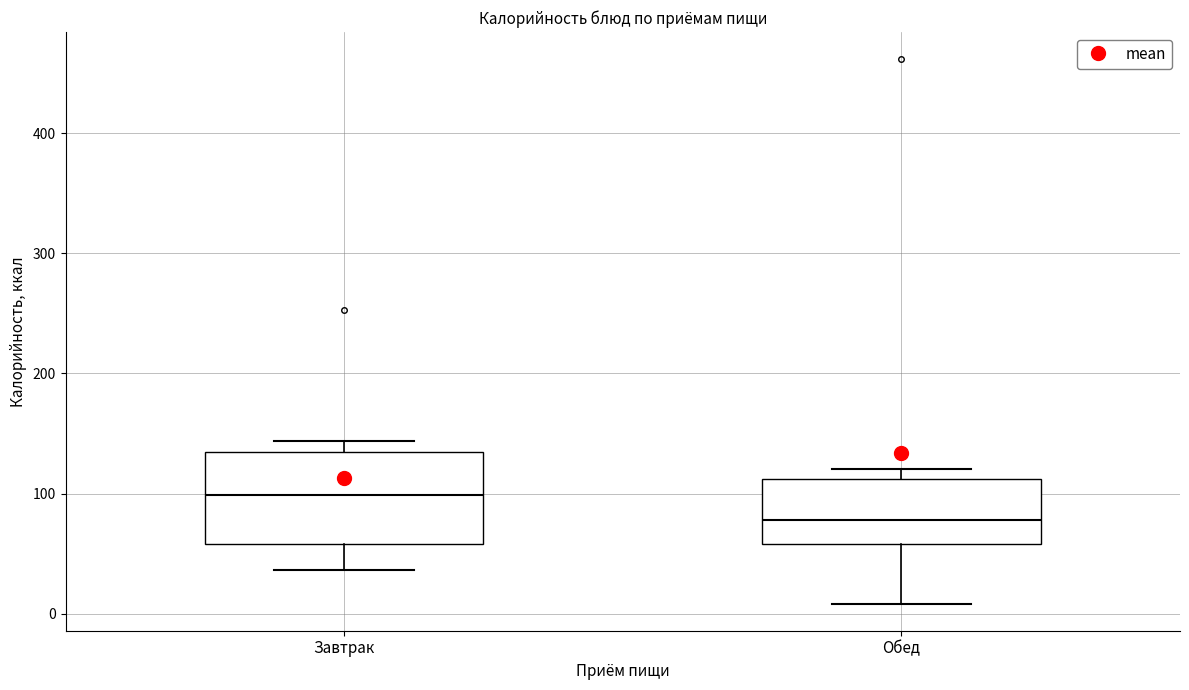

Reading left to right, read every box against the y-axis: the position of its median line, the range the box covers, and the ends of its whiskers. The values are not printed on the chart, so give them approximately, as read against the axis.

Завтрак: median 100, box 60 to 130, whiskers 40 to 140
Обед: median 80, box 60 to 110, whiskers 10 to 120